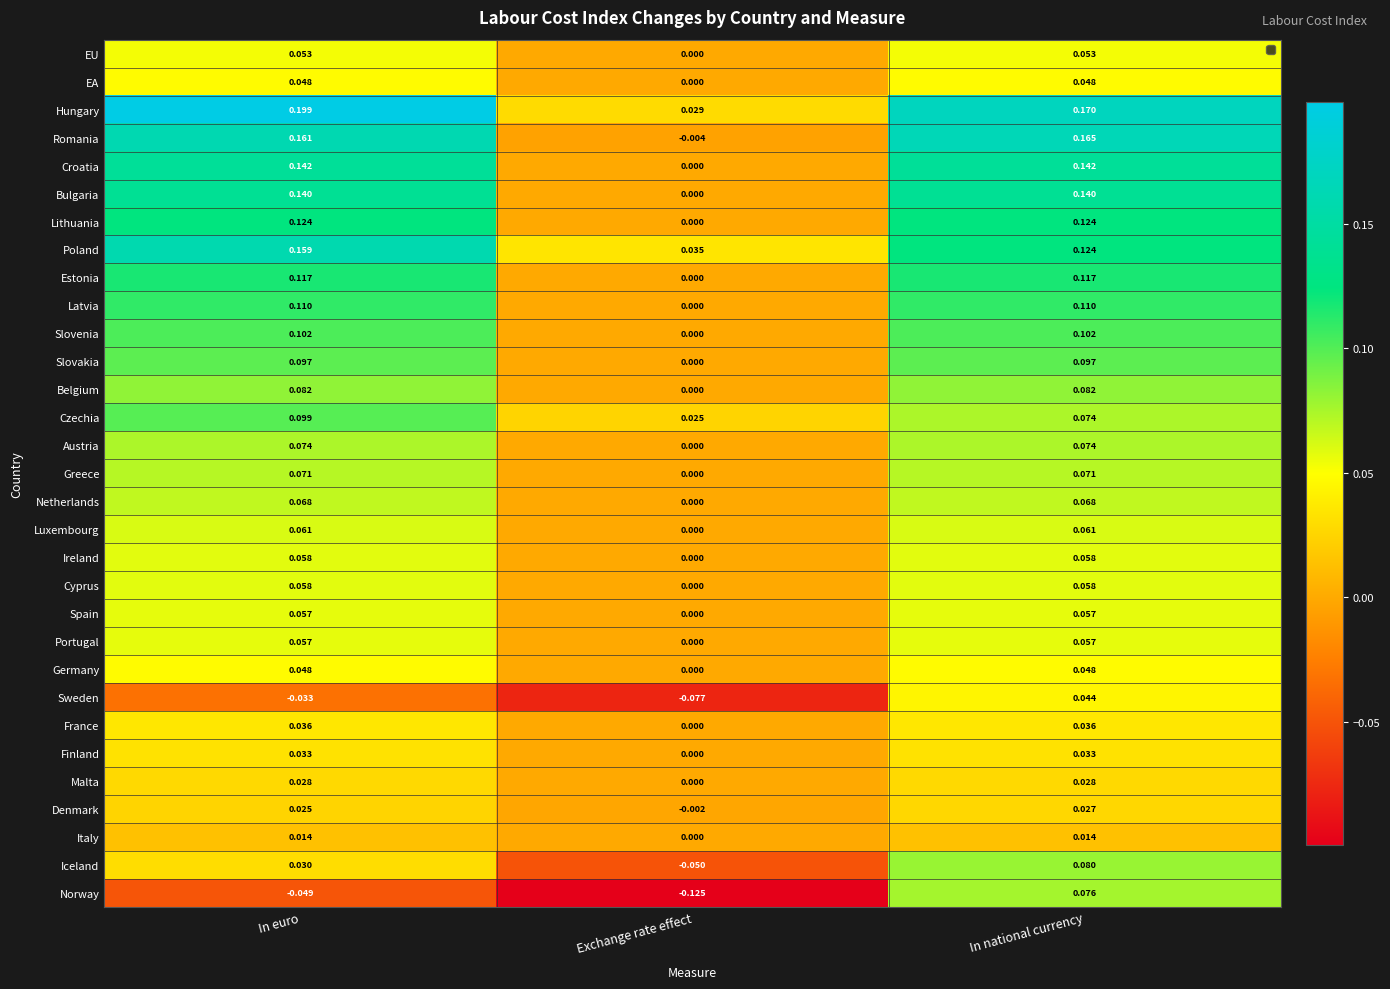

Where is Latvia nearest to the value 0?

Exchange rate effect